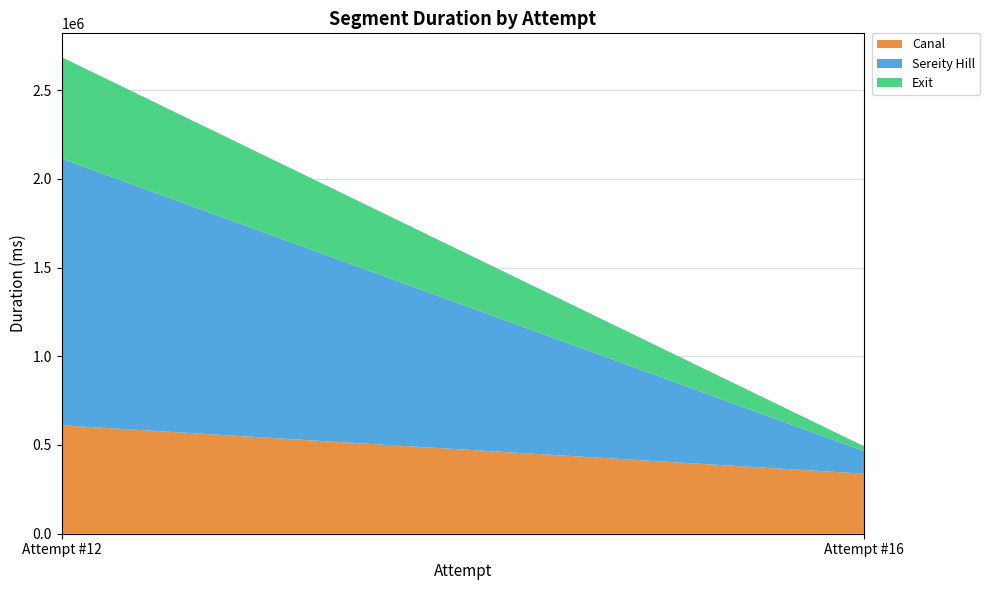

Reading left to right, extract all data points from this chart.

Canal: Attempt #12=610964	Attempt #16=338399
Sereity Hill: Attempt #12=1502663	Attempt #16=126897
Exit: Attempt #12=571918	Attempt #16=27194